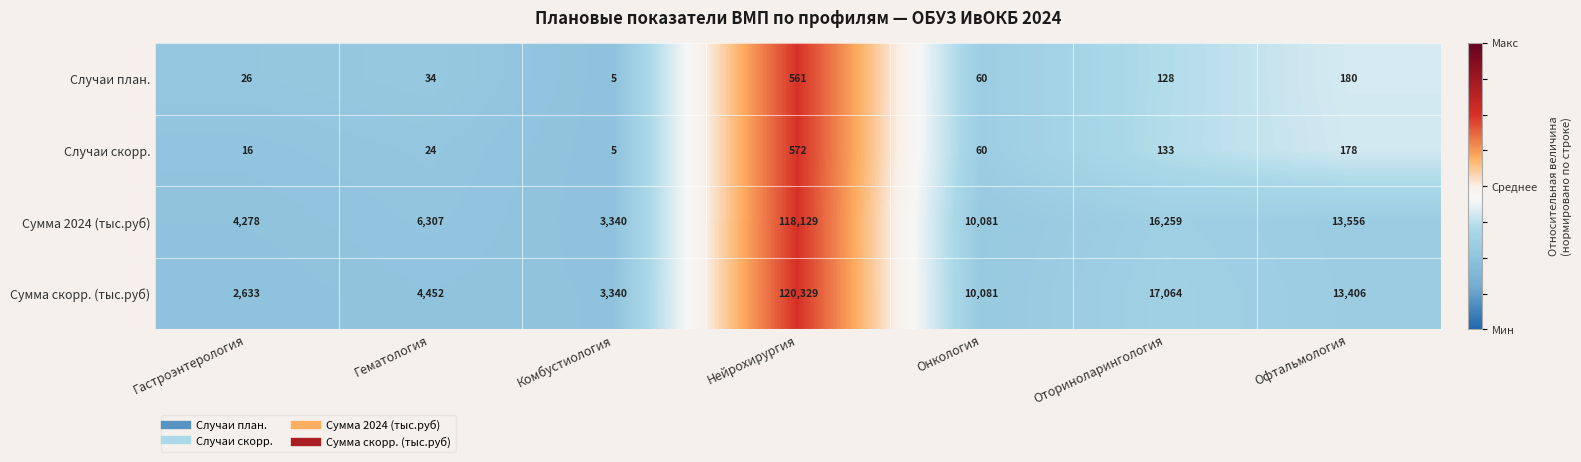

Reading left to right, what are all the values shown in this chart?

Случаи план.: 26	34	5	561	60	128	180
Случаи скорр.: 16	24	5	572	60	133	178
Сумма 2024 (тыс.руб): 4278	6307	3340	118129	10081	16259	13556
Сумма скорр. (тыс.руб): 2633	4452	3340	120329	10081	17064	13406